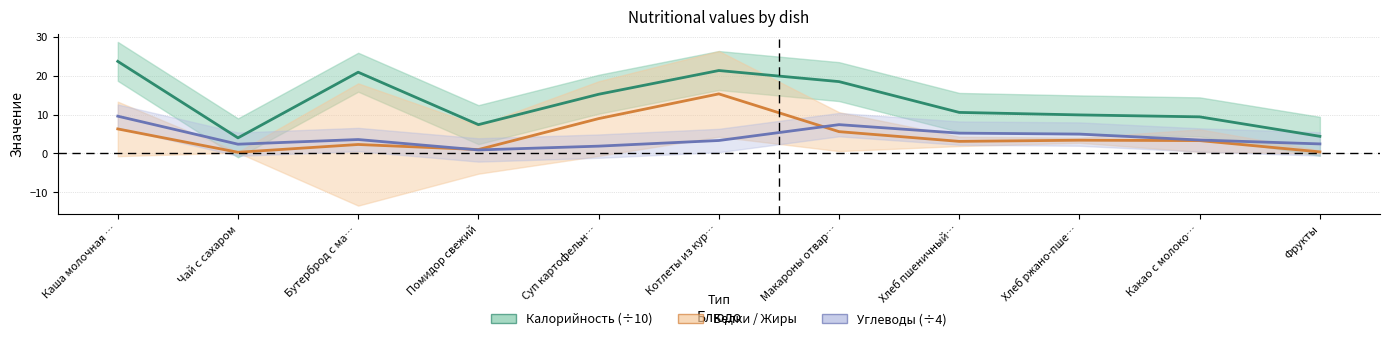

Between Хлеб пшеничный… and Хлеб ржано-пше…, which series saw the biggest shift?

Калорийность (÷10)